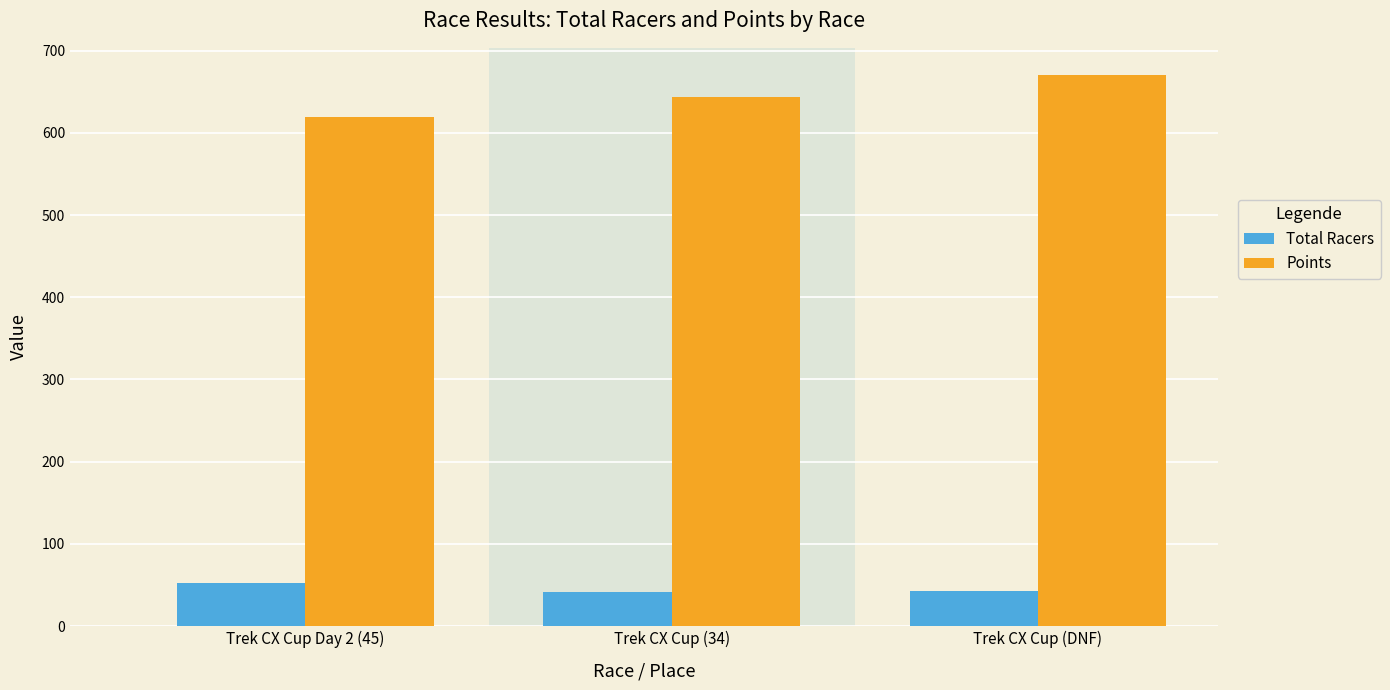

How many bars are there in total?

6